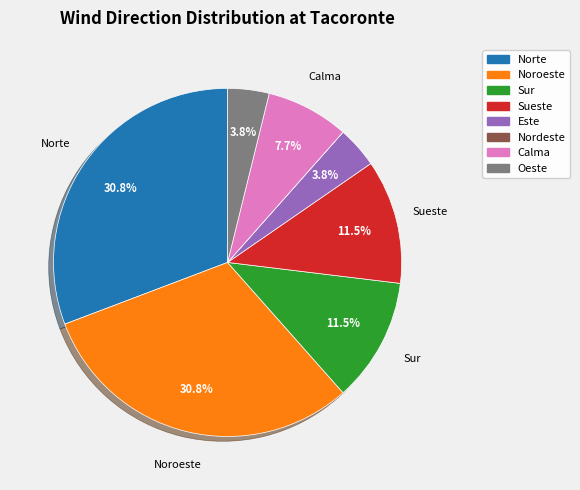

What is the ratio of the value at Sur to the value at Noroeste?

0.4